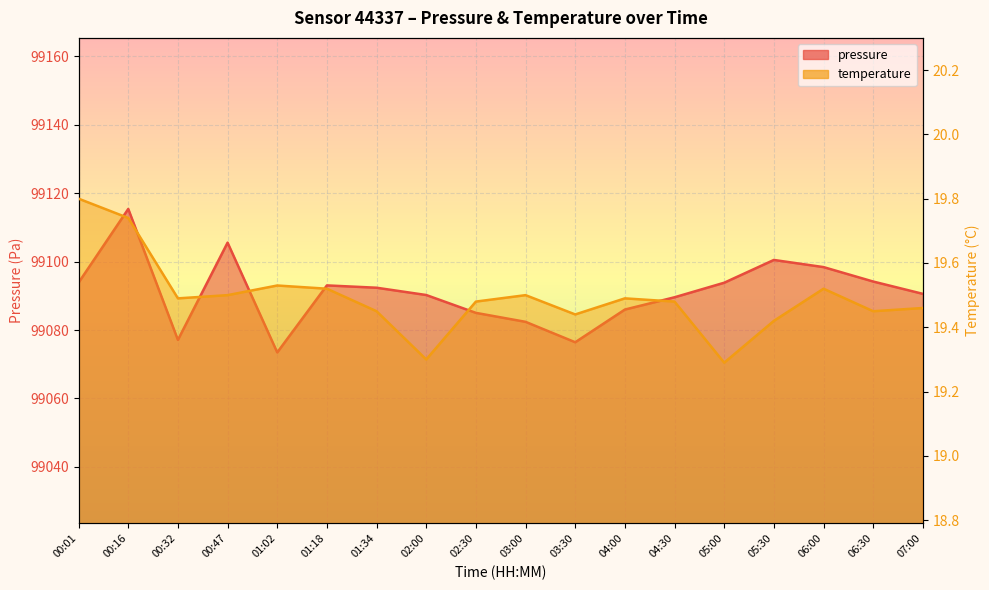

What is the label of the 6th point from the right?

04:30